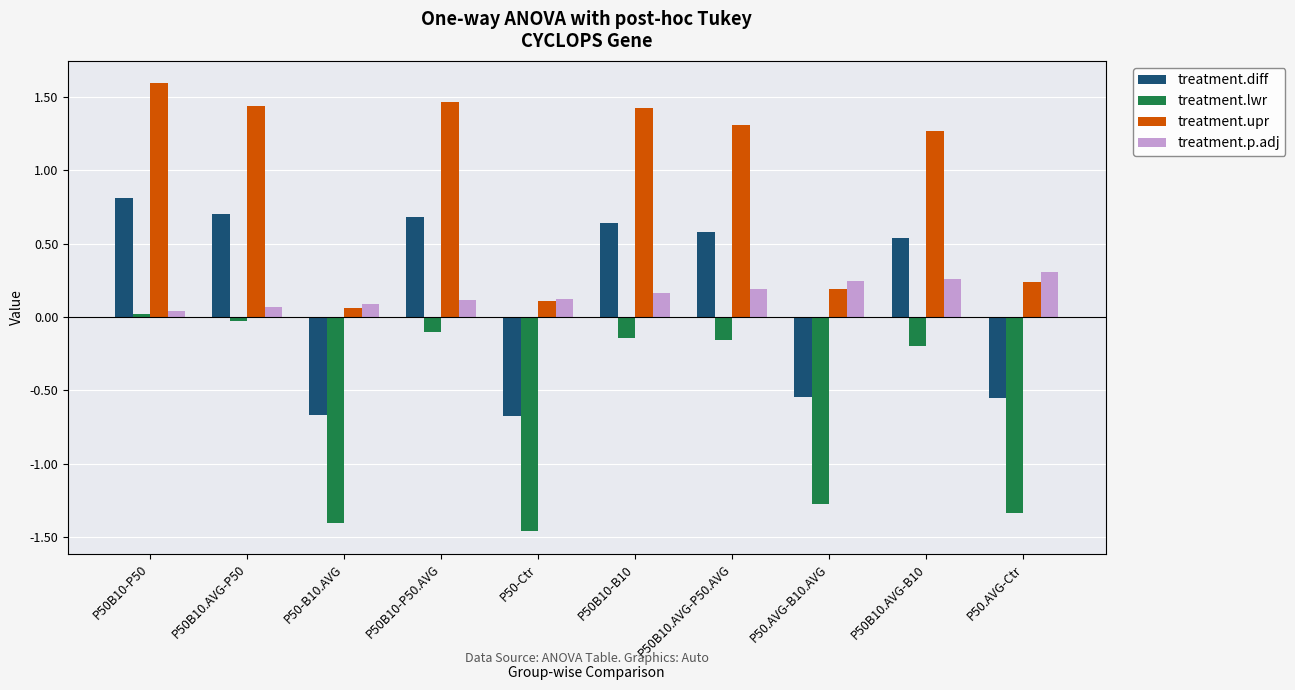

At how many categories does at least one series exceed 0?

10